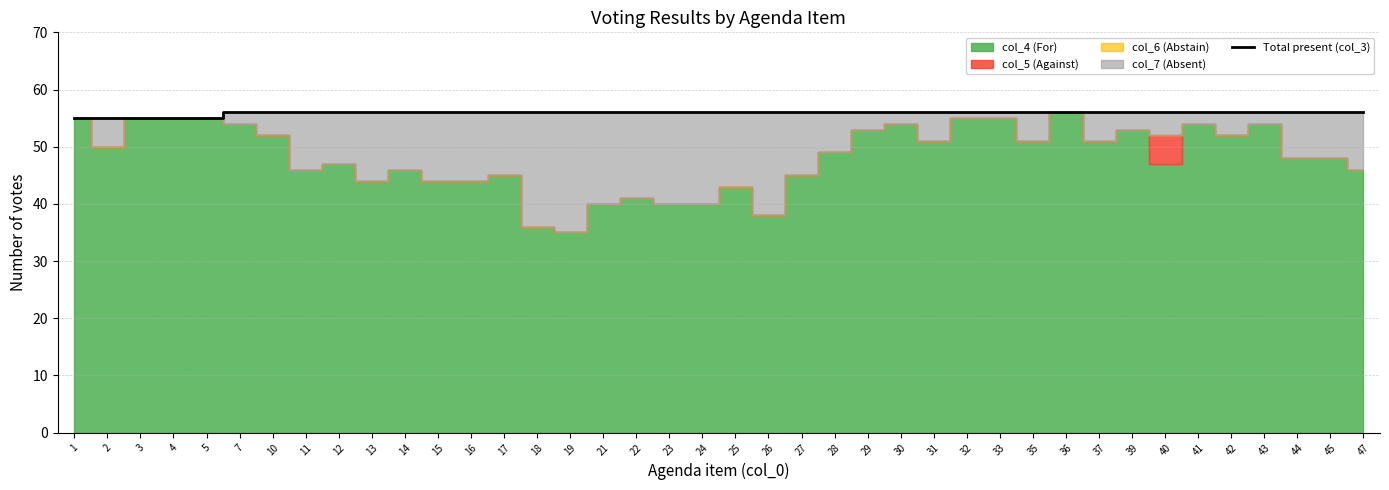

Reading left to right, transcribe all the data shown in this chart.

1=55	2=55	3=55	4=55	5=55	7=56	10=56	11=56	12=56	13=56	14=56	15=56	16=56	17=56	18=56	19=56	21=56	22=56	23=56	24=56	25=56	26=56	27=56	28=56	29=56	30=56	31=56	32=56	33=56	35=56	36=56	37=56	39=56	40=56	41=56	42=56	43=56	44=56	45=56	47=56